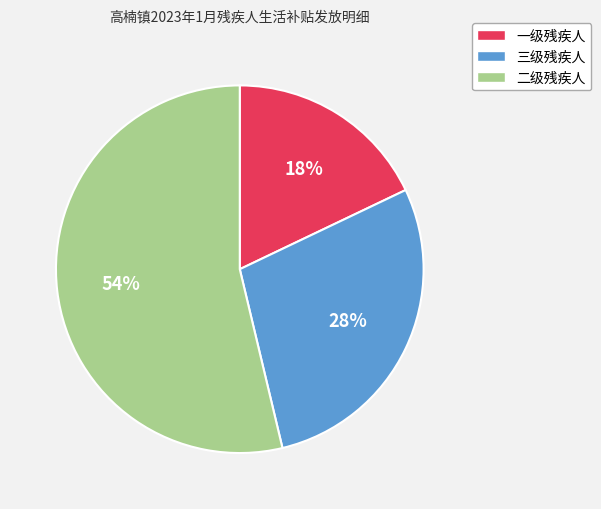

How many slices are in this pie chart?

3